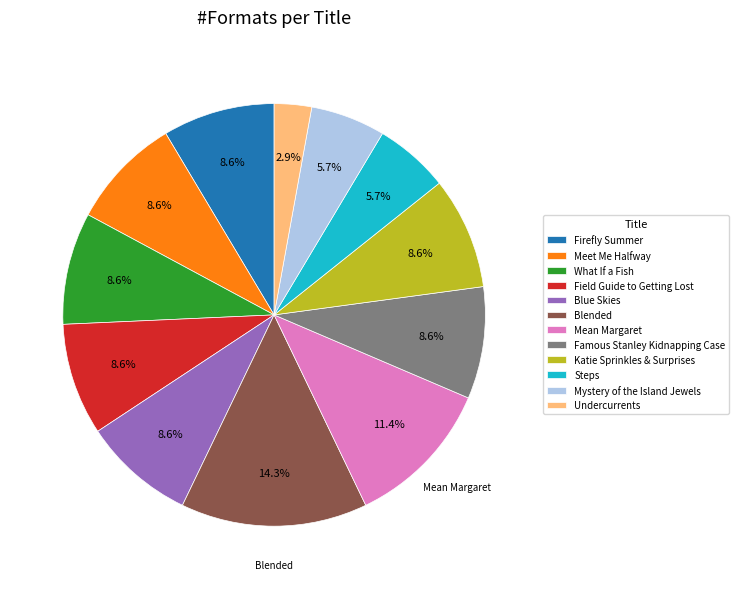

Between Meet Me Halfway and Steps, which is larger?

Meet Me Halfway